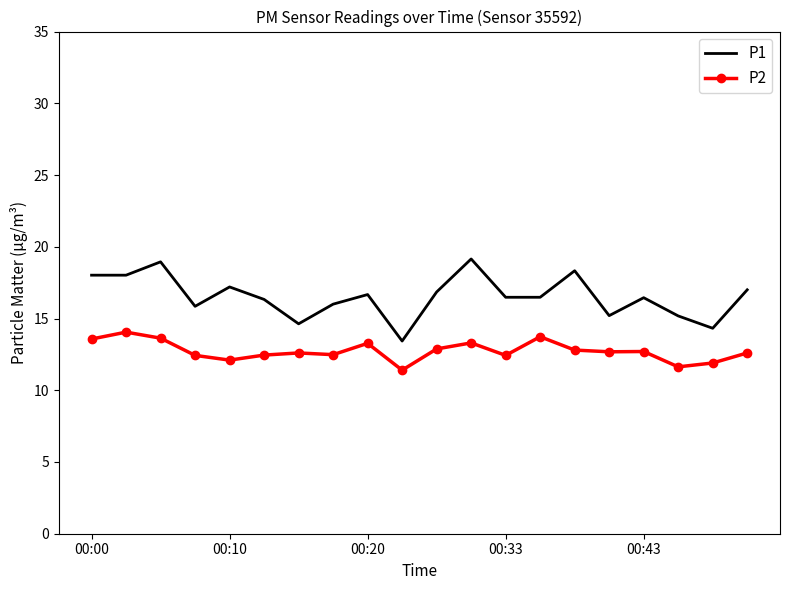

List the series in order of their overall mean, highest first.

P1, P2